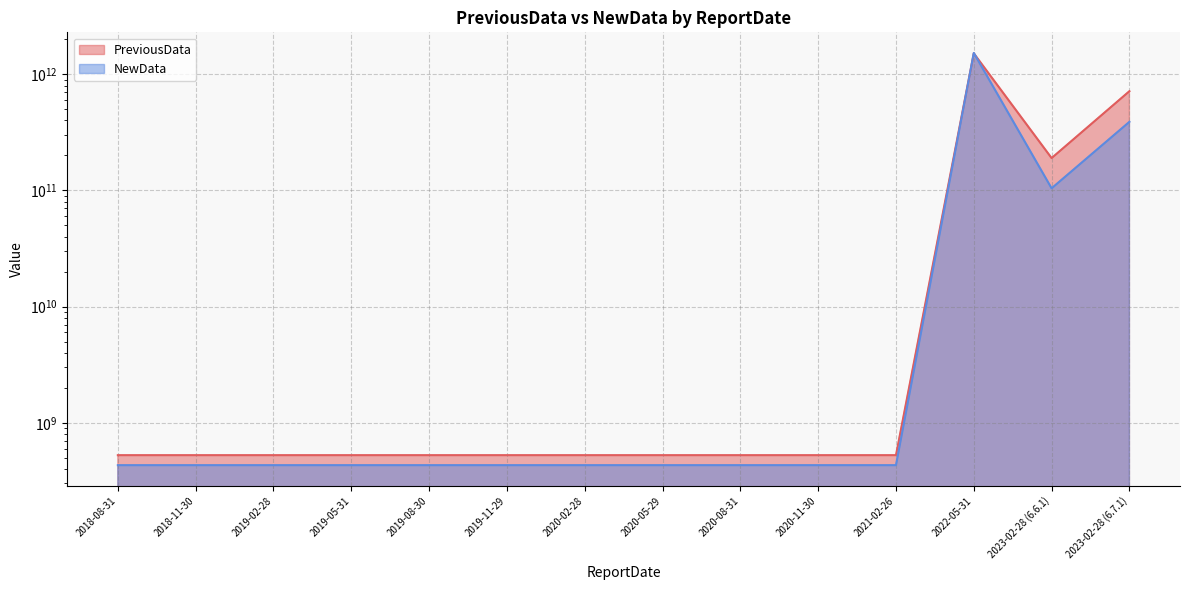

What is the value of the NewData point at the 9th from the left?

431217376